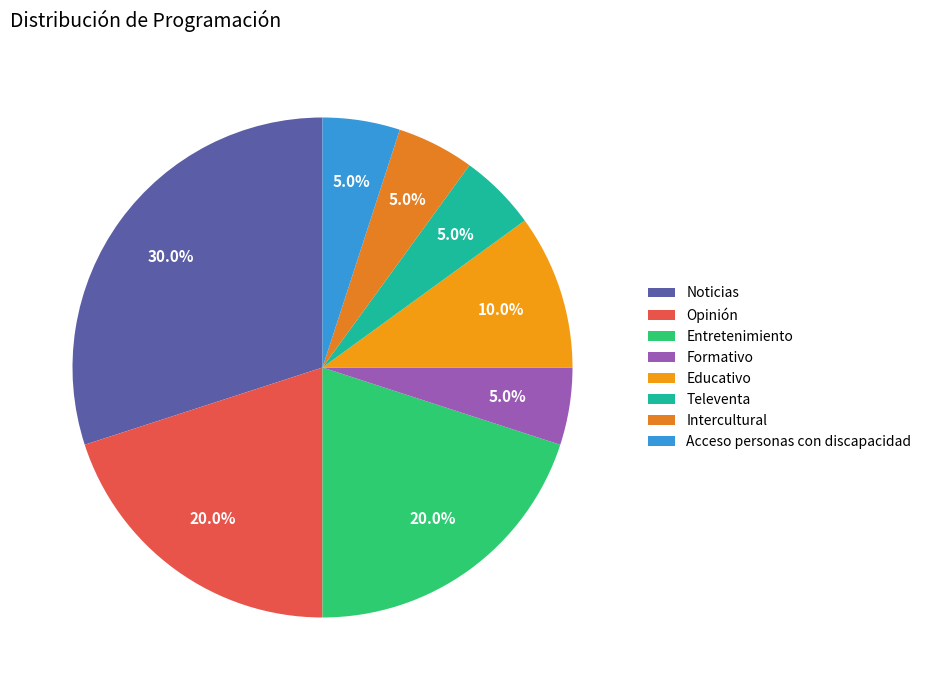

To the nearest percent, what portion does Formativo represent?

5%